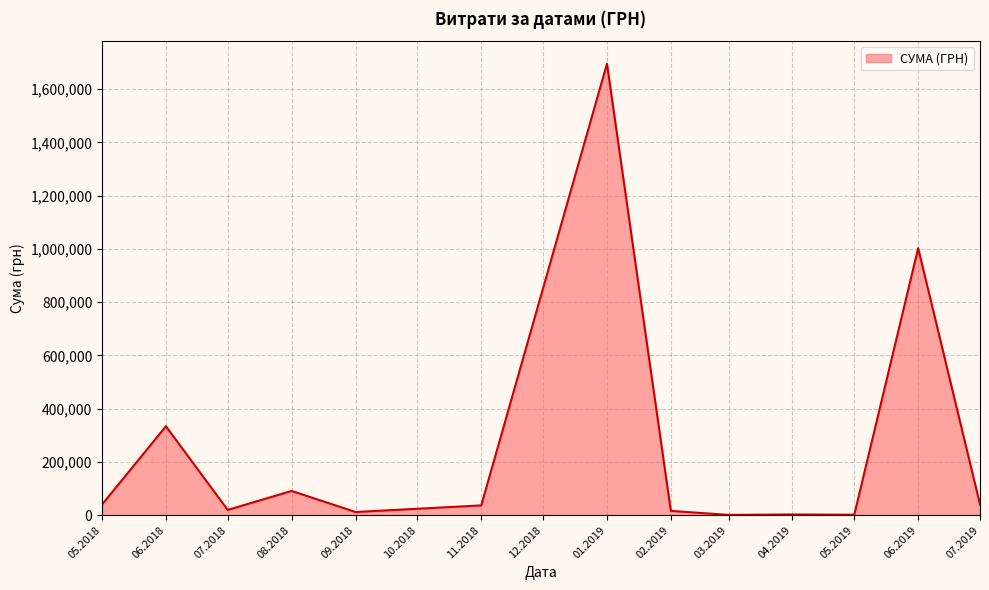

What is the difference between the values at 05.2018 and 08.2018?

51114.3